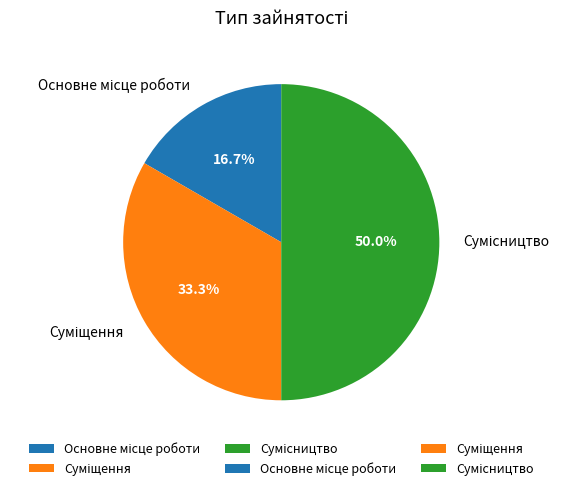

True or false: Основне місце роботи accounts for 17% of the total.

True